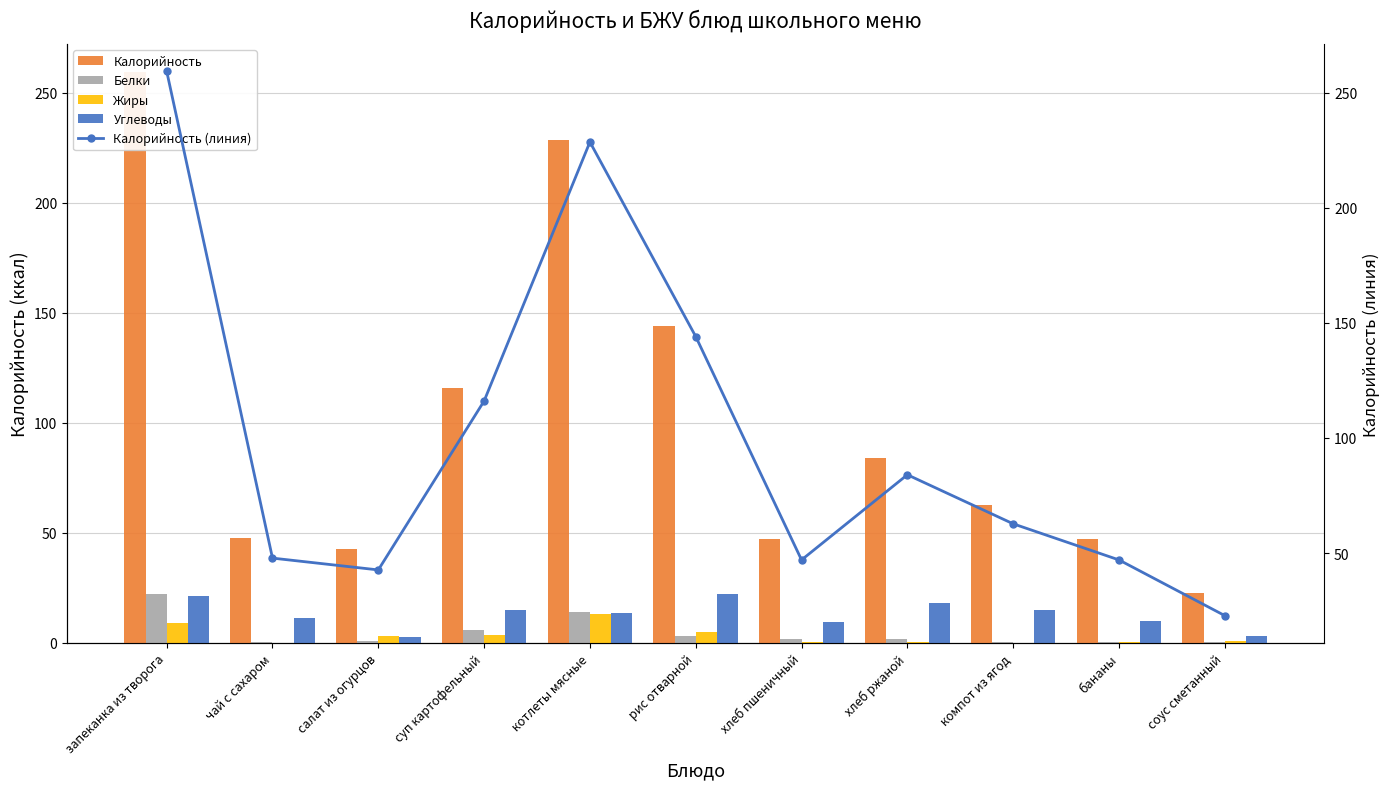

Rank the categories by Белки value from lowest to highest.

компот из ягод, чай с сахаром, соус сметанный, бананы, салат из огурцов, хлеб пшеничный, хлеб ржаной, рис отварной, суп картофельный, котлеты мясные, запеканка из творога